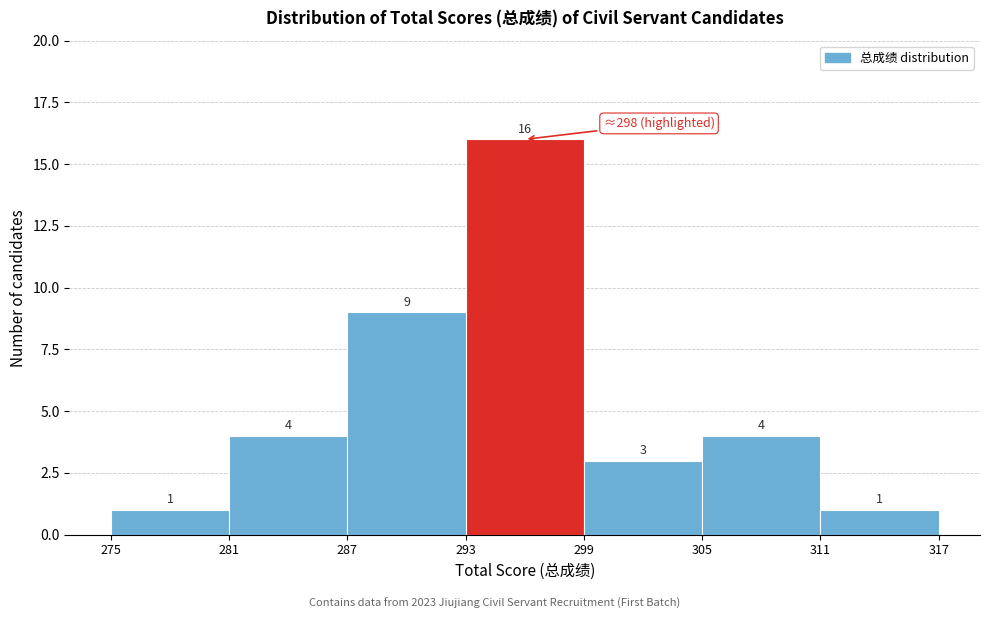

Reading left to right, list every bar in this chart as the range it spans on the x-axis followed by its height.

275 to 281: 1
281 to 287: 4
287 to 293: 9
293 to 299: 16
299 to 305: 3
305 to 311: 4
311 to 317: 1